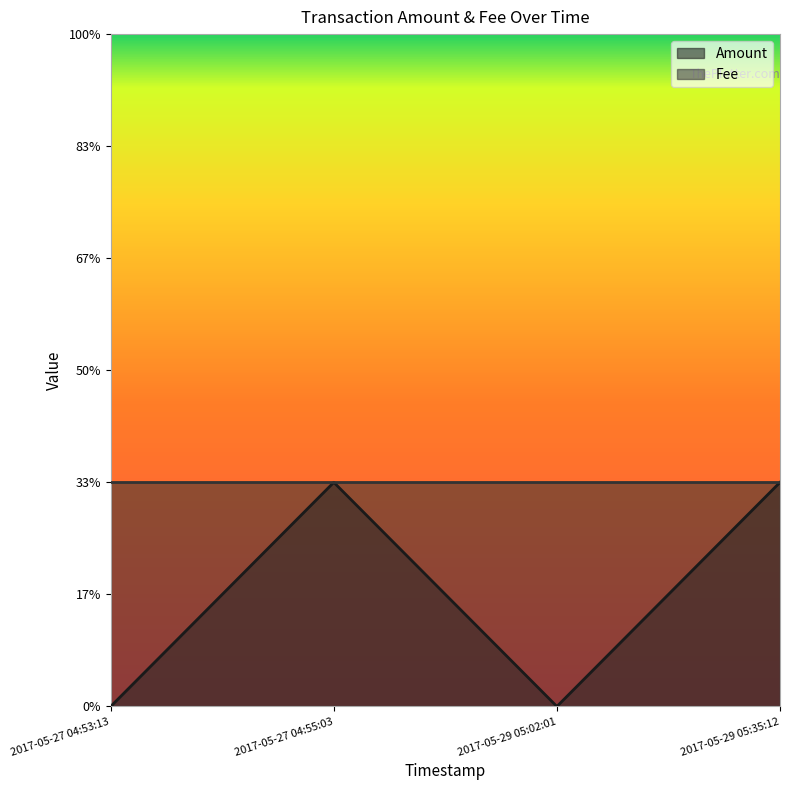

True or false: the data has more than 2 interior local peaks.

False